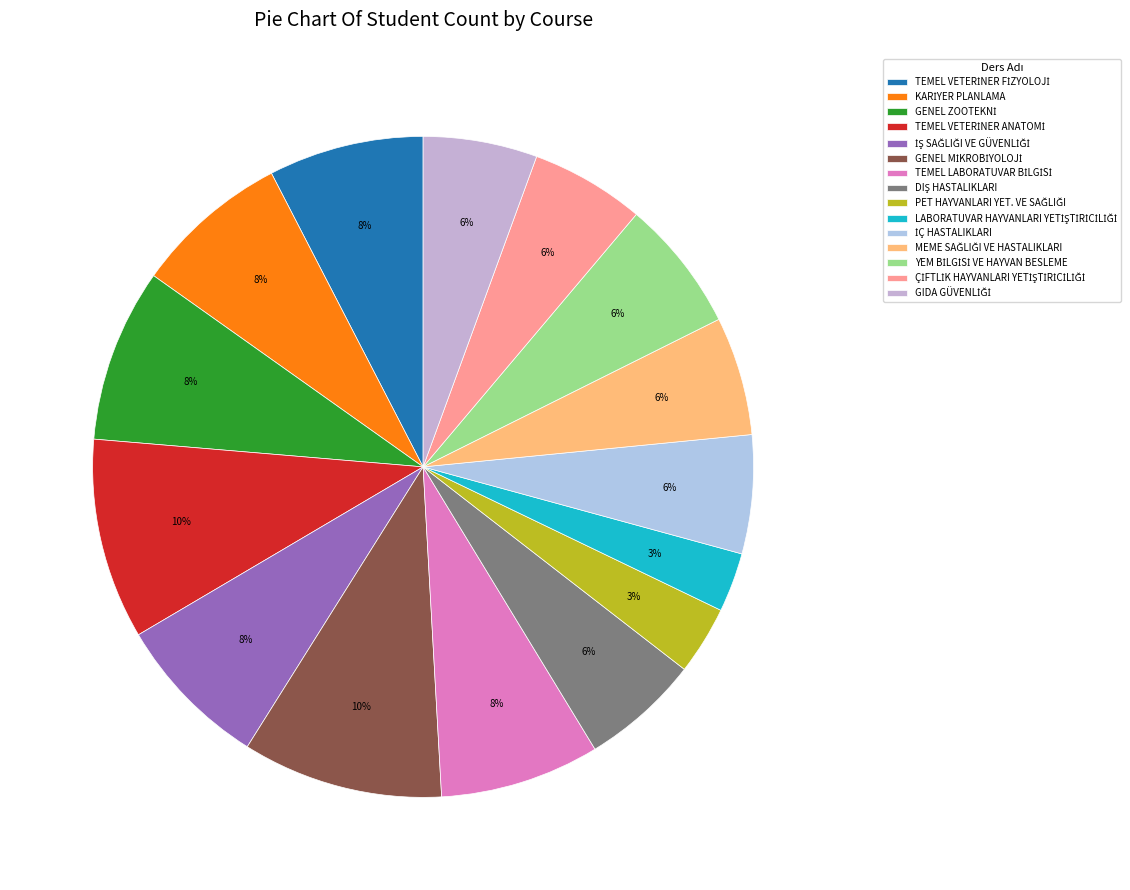

Does TEMEL VETERİNER FİZYOLOJİ represent more than half of the total?

No